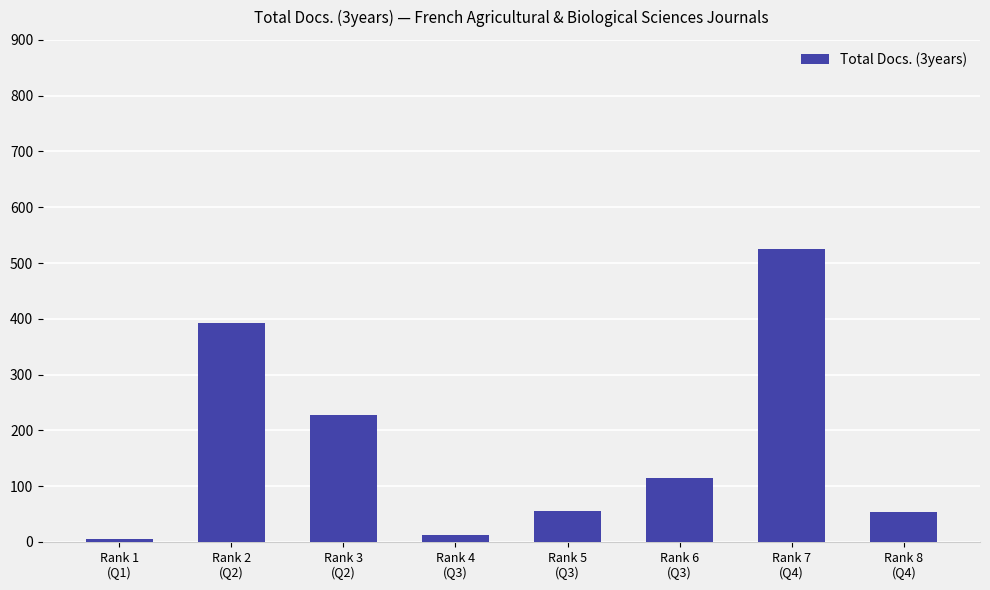

At which label does the data first exceed 115?

Rank 2
(Q2)